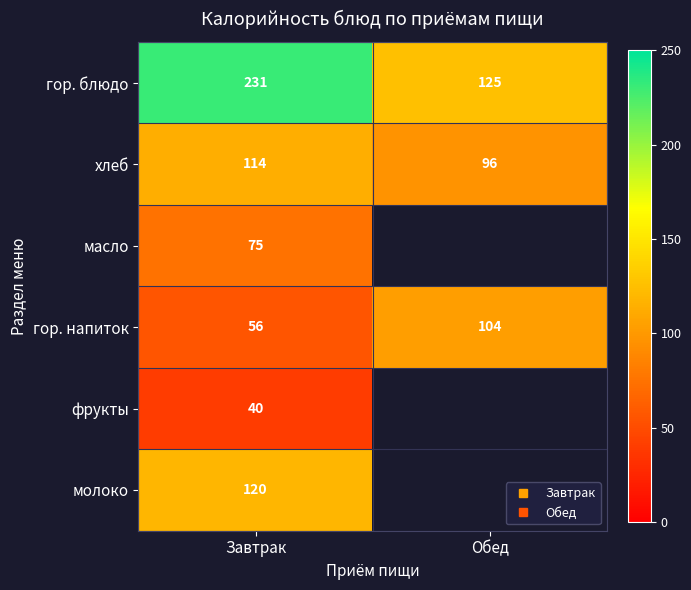

How many distinct data groups are displayed?

6